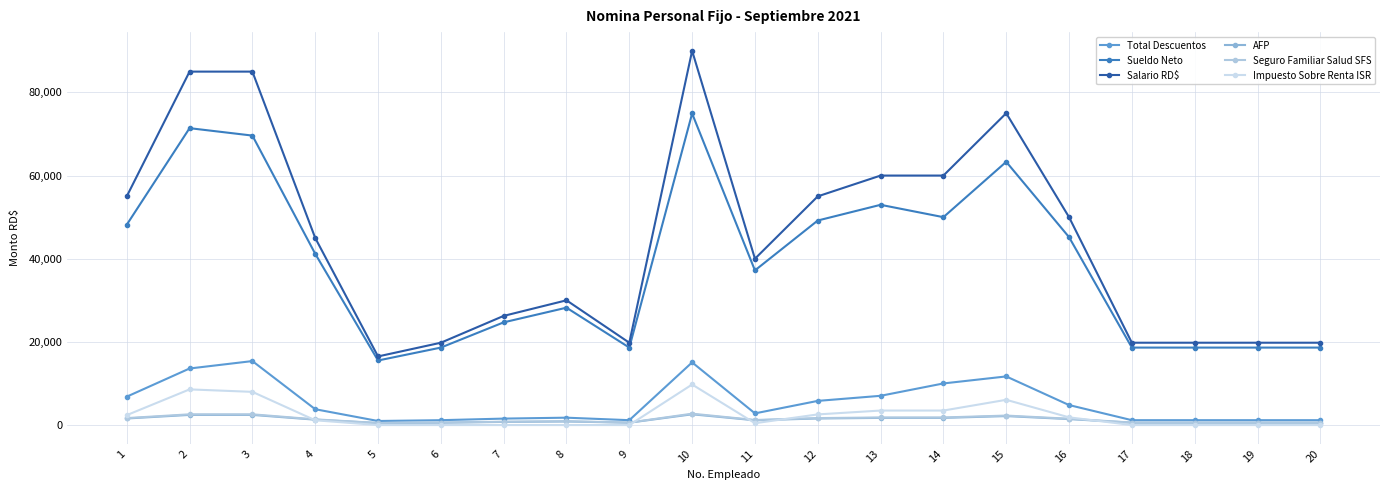

The value of AFP at 10 is 2583.0. True or false?

True